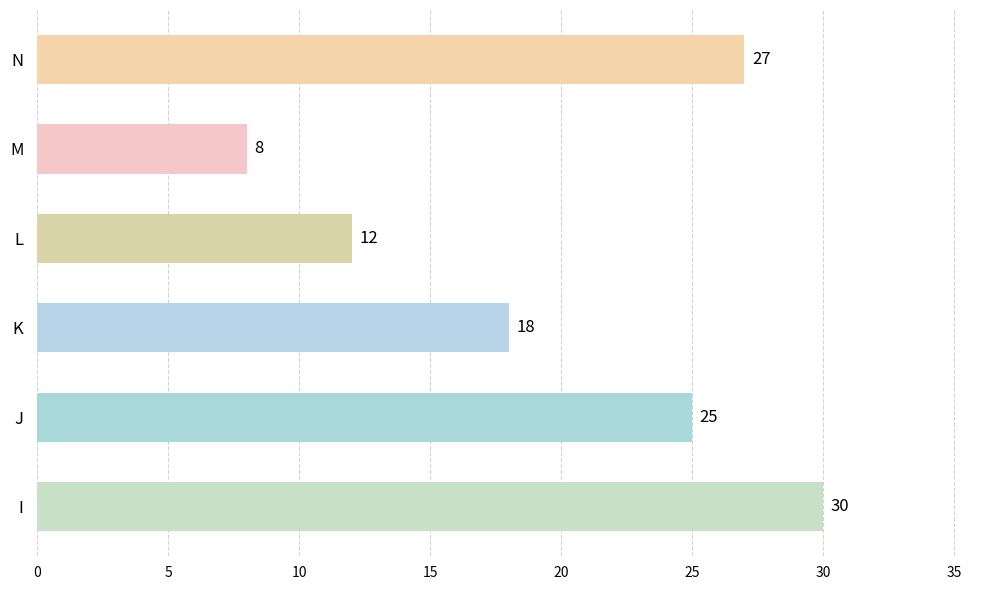

Count the number of data series in this chart.

1